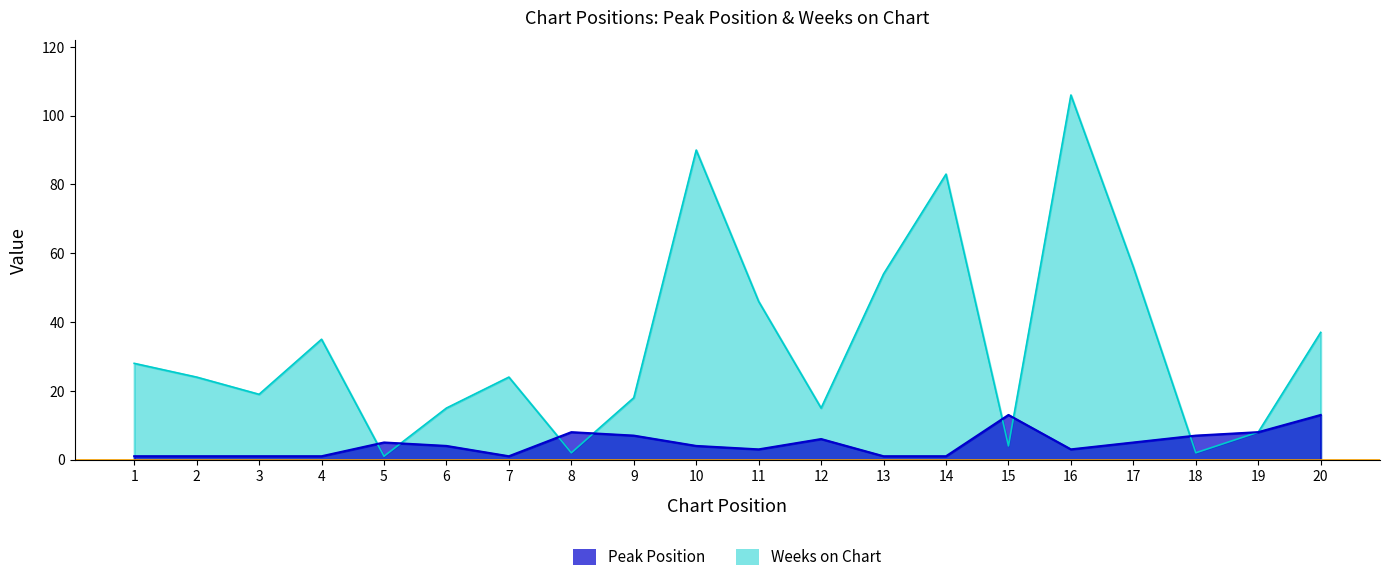

Does the chart display data point markers on the line(s)?

No